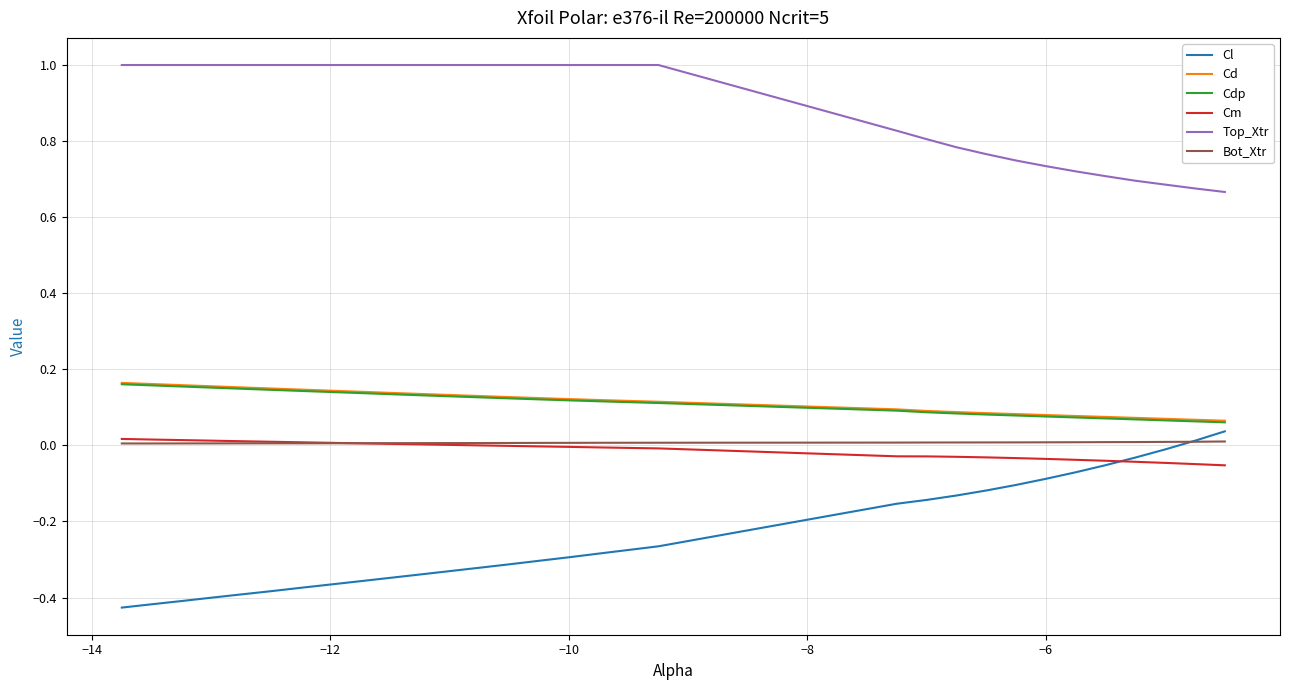

True or false: Cdp and Top_Xtr cross at least once.

False